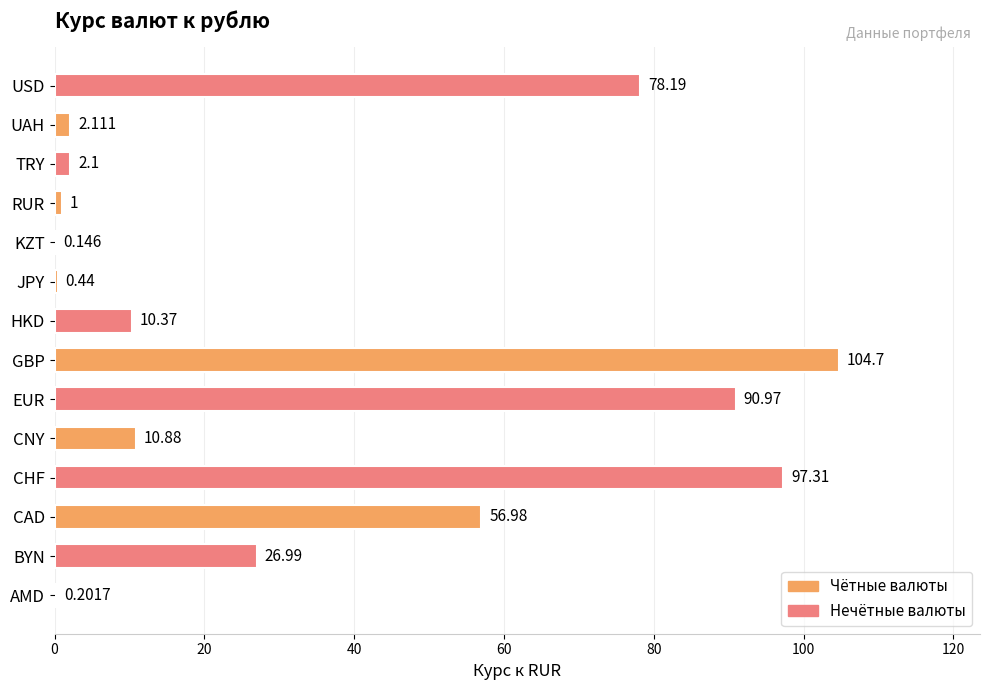

What is the average value?

34.5